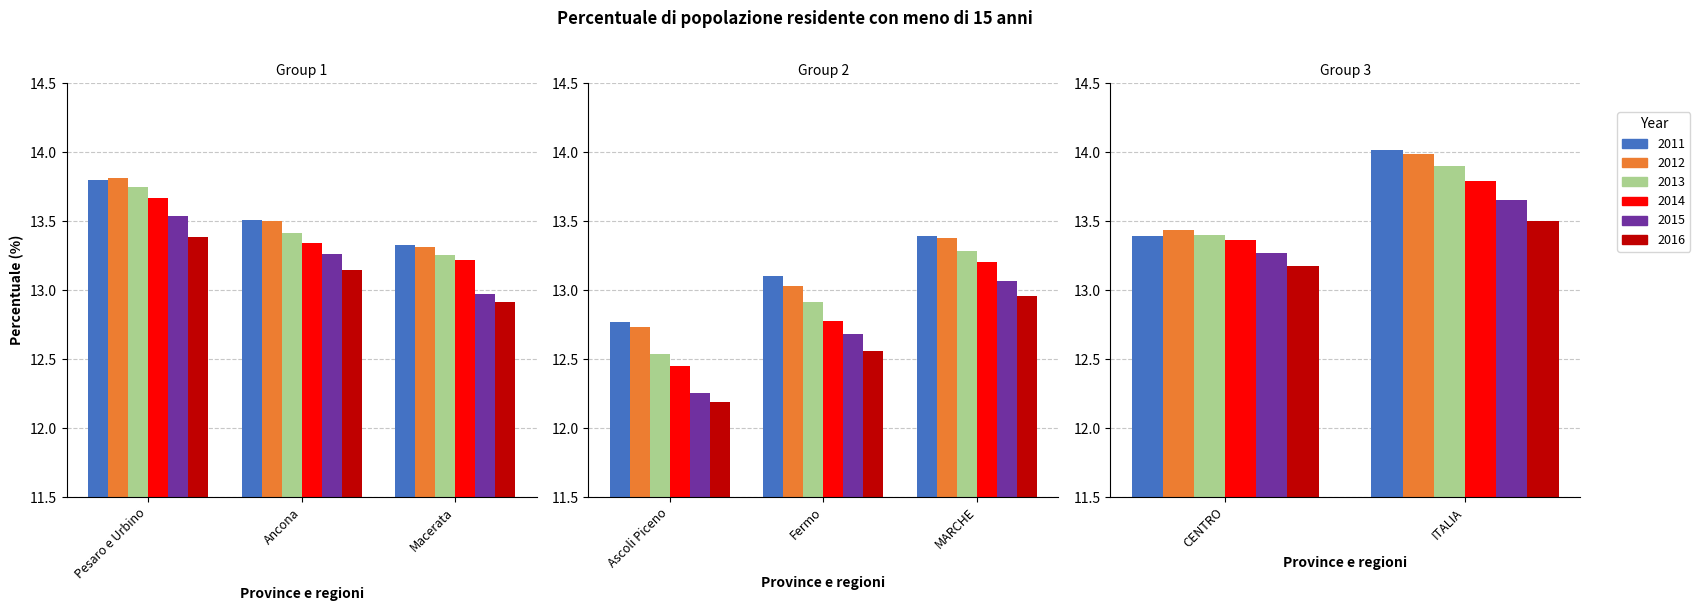

Which category has the lowest value in the 2013 series?

Ascoli Piceno